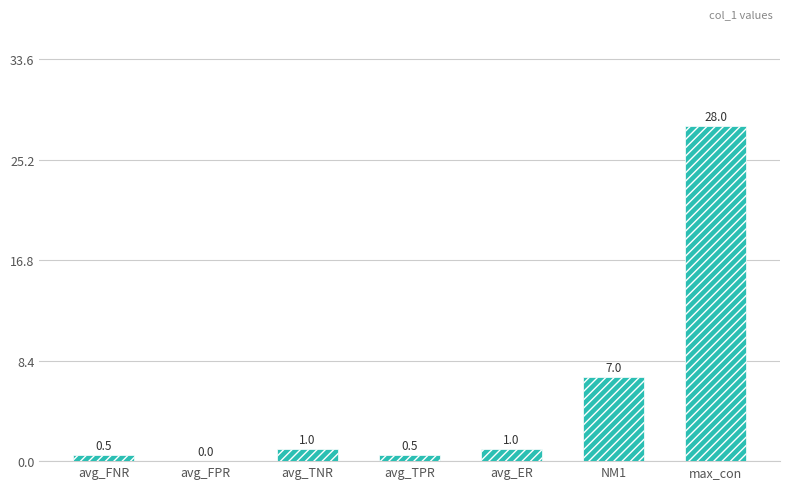

Where is the data nearest to the value 14?

NM1